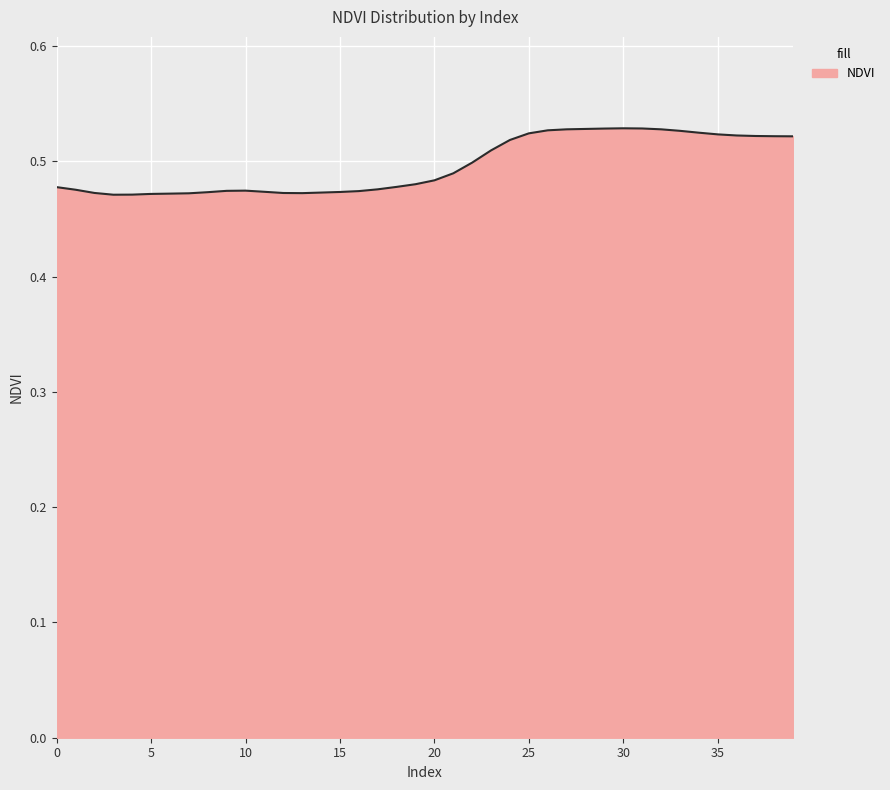

Reading left to right, extract all data points from this chart.

0=0.5	1=0.5	2=0.5	3=0.5	4=0.5	5=0.5	6=0.5	7=0.5	8=0.5	9=0.5	10=0.5	11=0.5	12=0.5	13=0.5	14=0.5	15=0.5	16=0.5	17=0.5	18=0.5	19=0.5	20=0.5	21=0.5	22=0.5	23=0.5	24=0.5	25=0.5	26=0.5	27=0.5	28=0.5	29=0.5	30=0.5	31=0.5	32=0.5	33=0.5	34=0.5	35=0.5	36=0.5	37=0.5	38=0.5	39=0.5